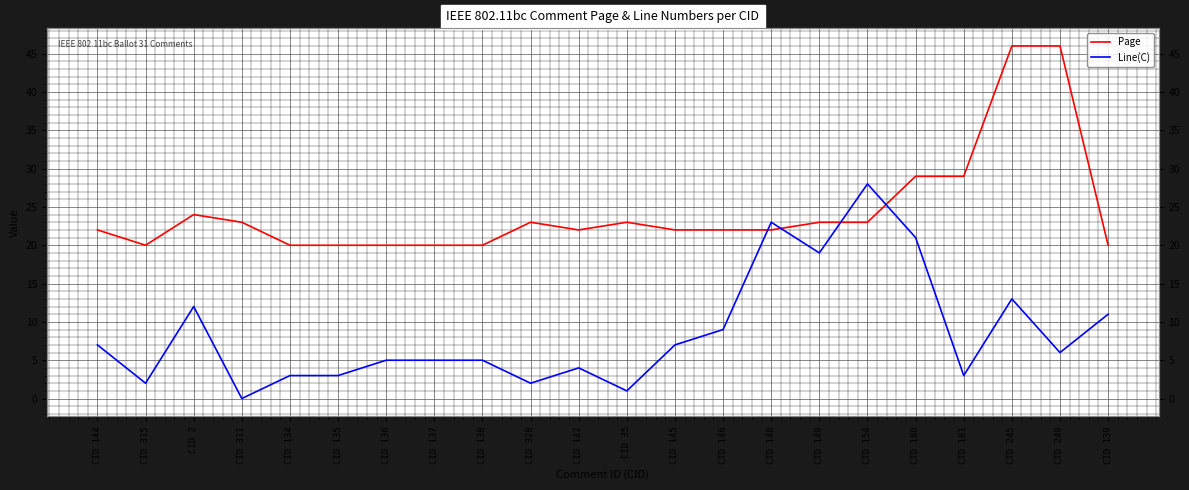

What is the difference between the maximum and minimum values in the Line(C) series?

28